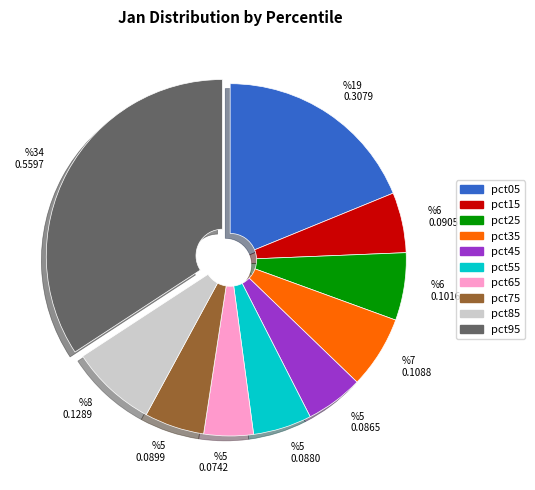

Which has a higher value, %5 0.0880 or %8 0.1289?

%8 0.1289